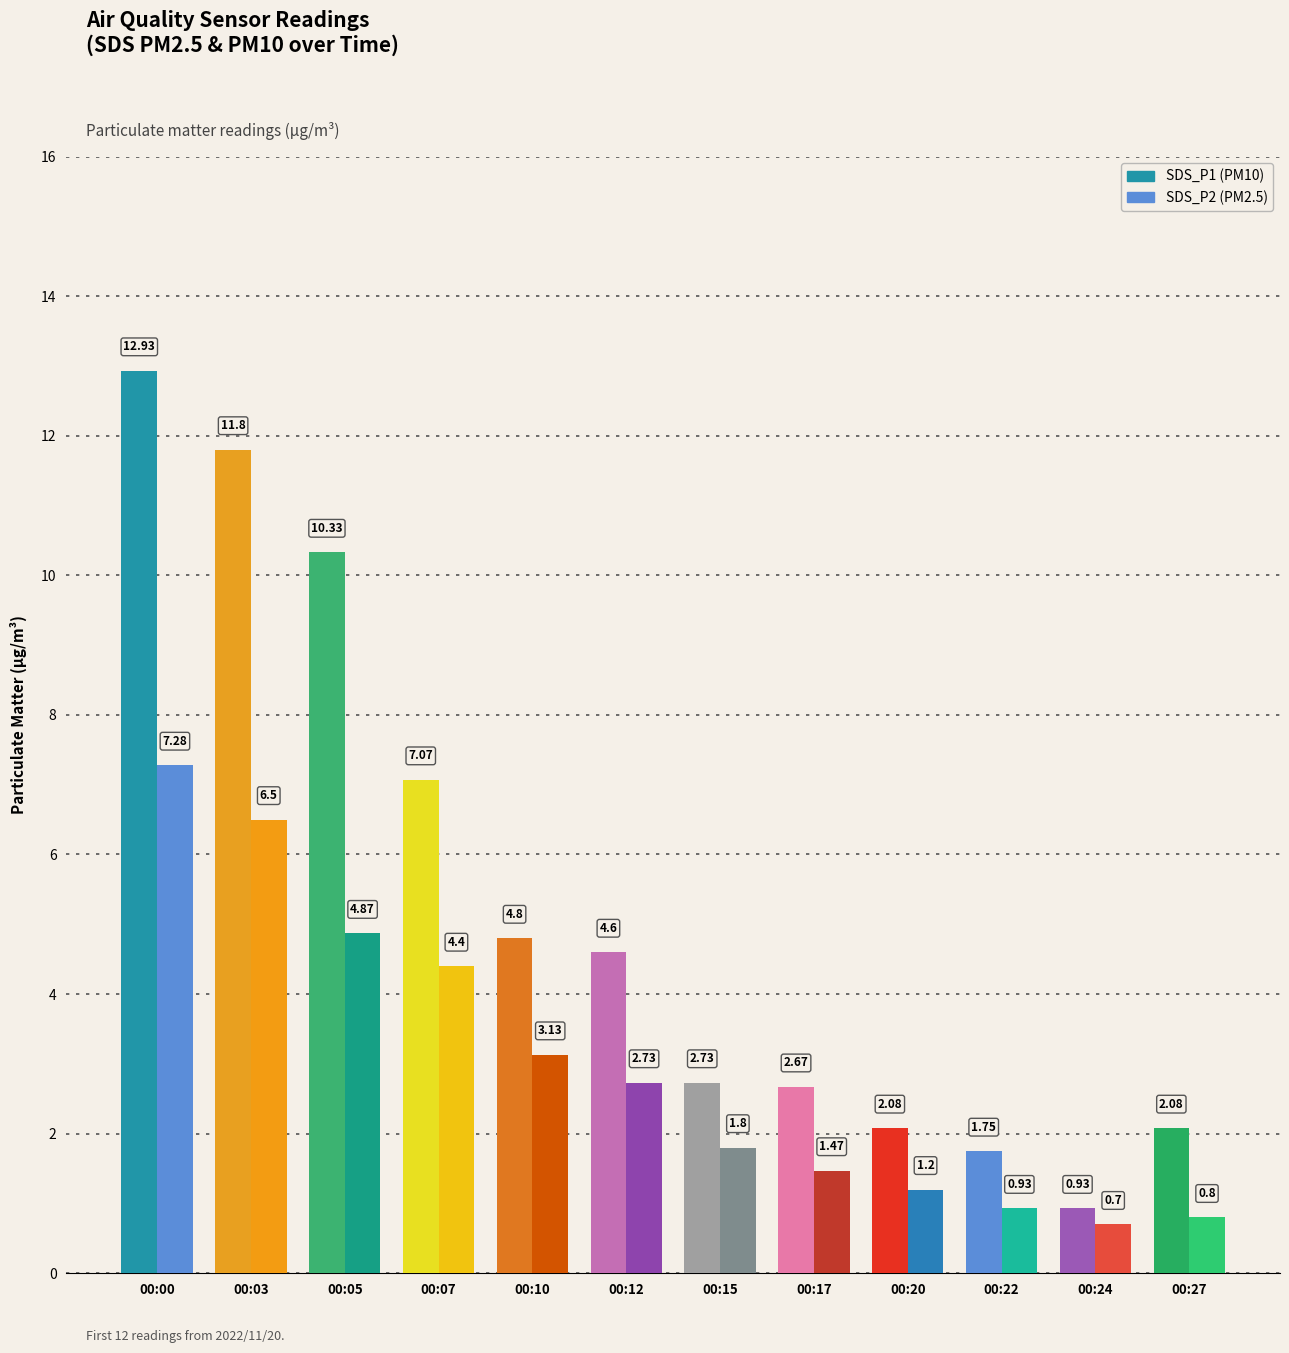

Reading left to right, extract all data points from this chart.

SDS_P1: 12.9	11.8	10.3	7.1	4.8	4.6	2.7	2.7	2.1	1.8	0.9	2.1
SDS_P2: 7.3	6.5	4.9	4.4	3.1	2.7	1.8	1.5	1.2	0.9	0.7	0.8